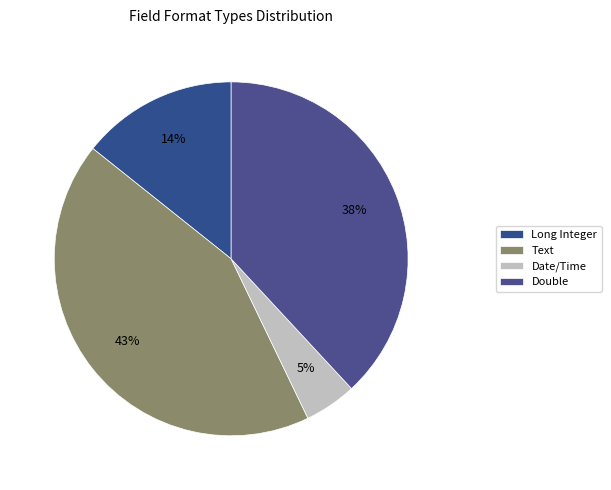

To the nearest percent, what percentage of the pie is Double?

38%